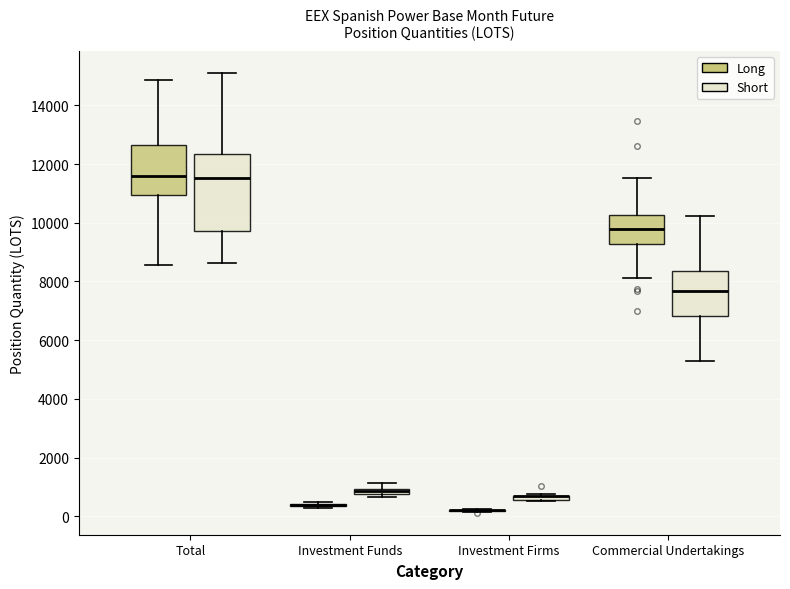

Which box is the tallest, from its lower edge to its upper edge?

Total (Short)